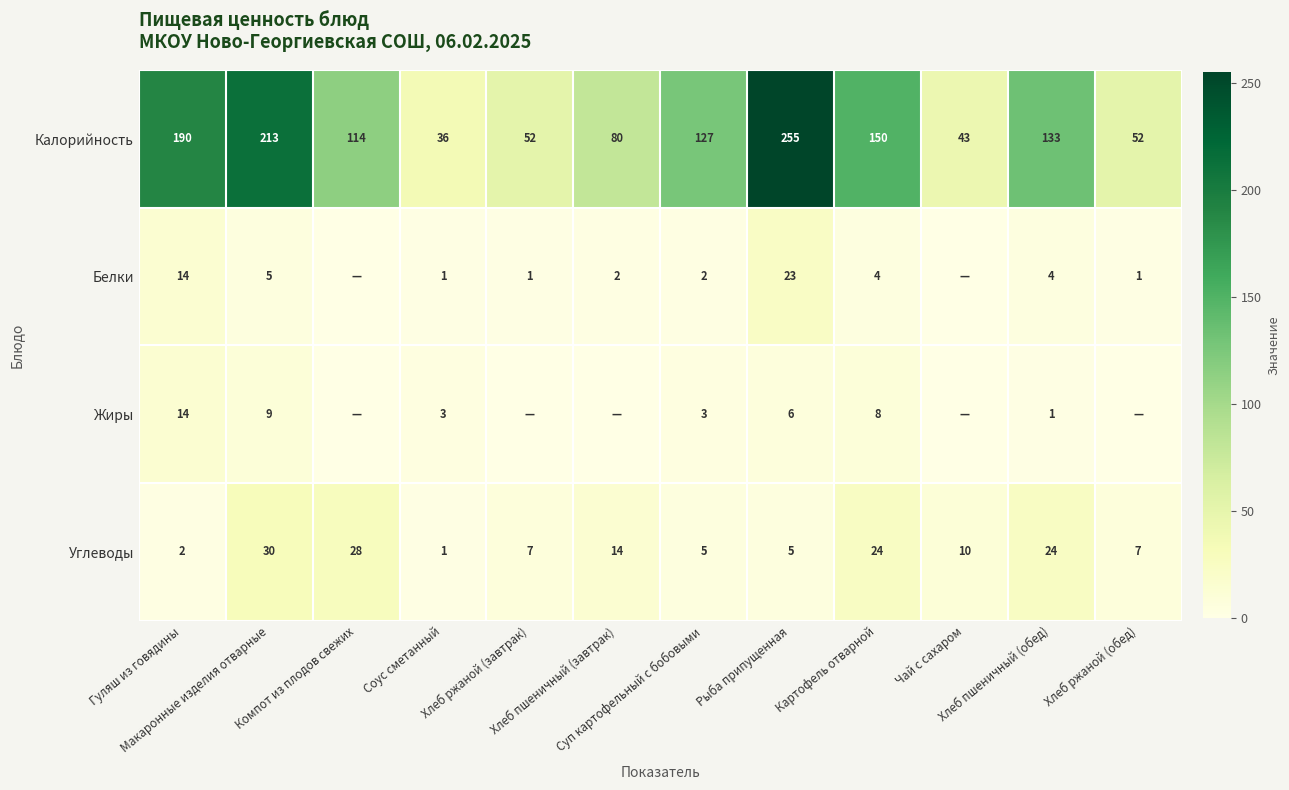

The Калорийность series shows 217 at Картофель отварной. True or false?

False